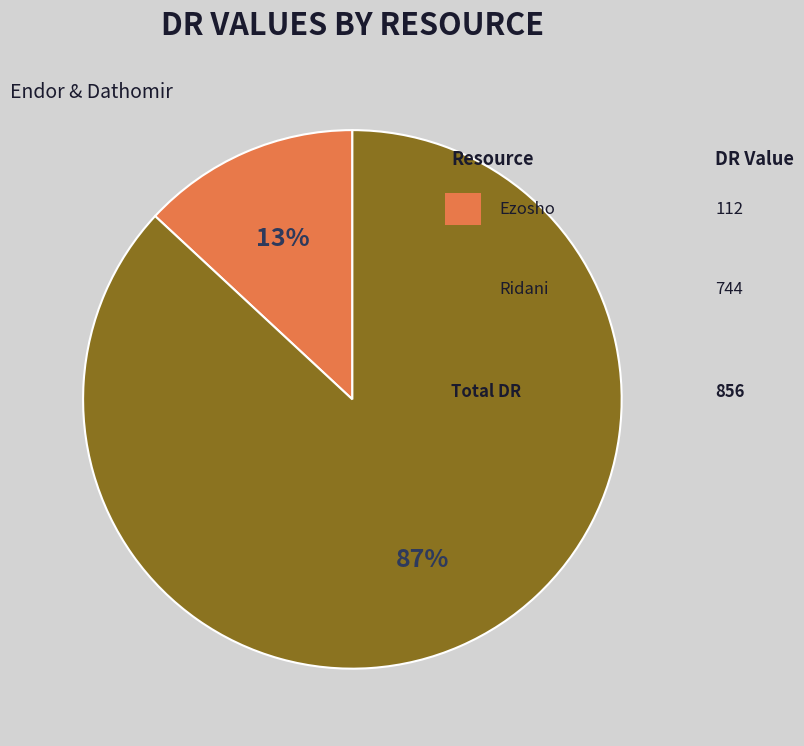

Is there a majority slice in this chart?

Yes